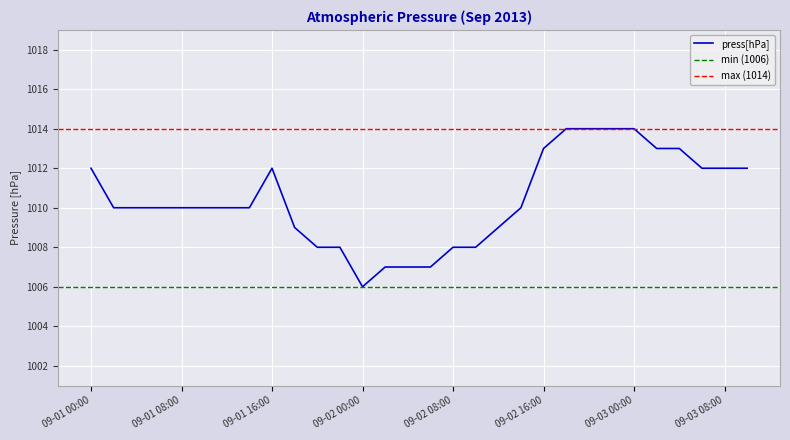

Is it true that the value at 09-01 22:00 is 1008?

True